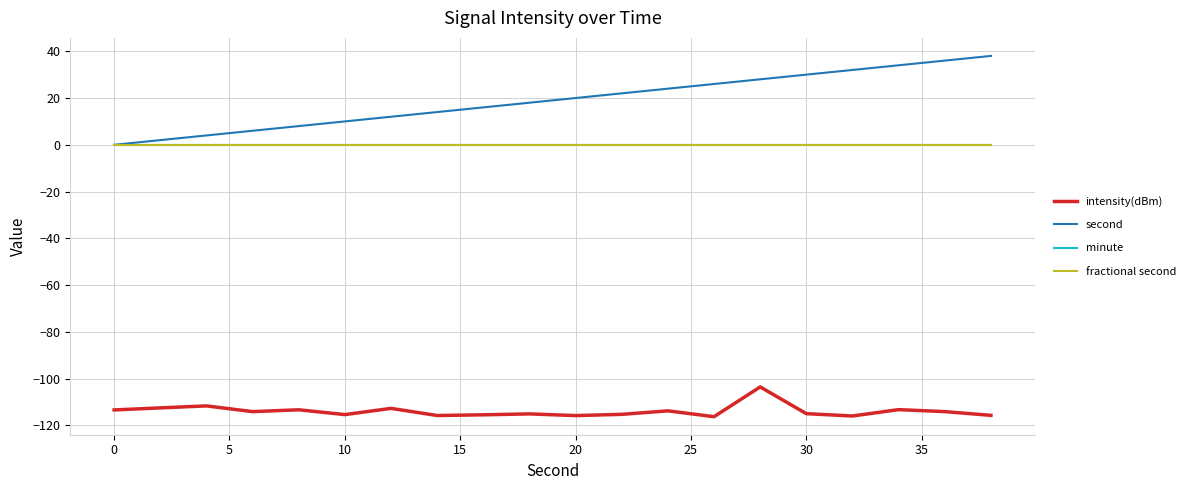

True or false: intensity(dBm) has more than 0 points higher than both neighbors.

True